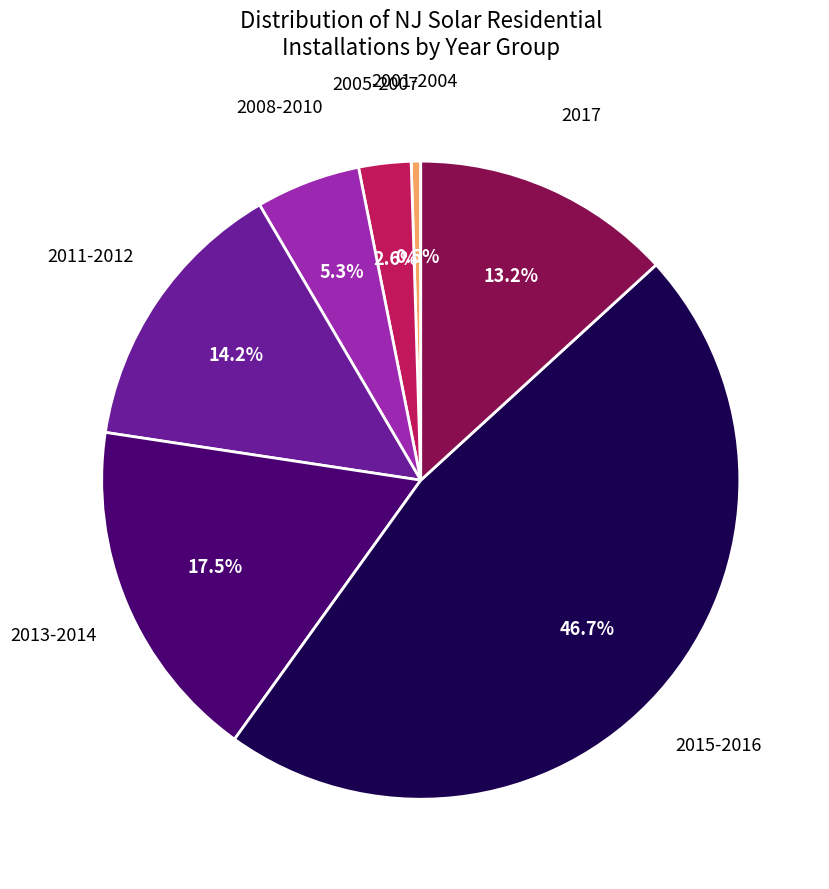

Does any single category account for the majority?

No